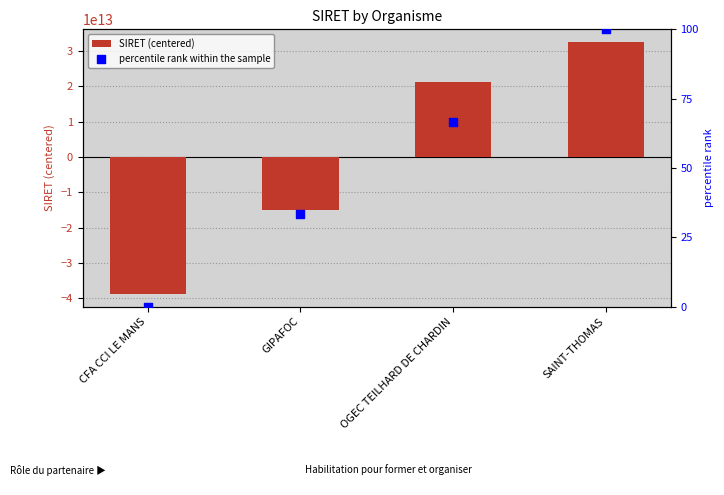

At which category is the sum across all series the highest?

SAINT-THOMAS